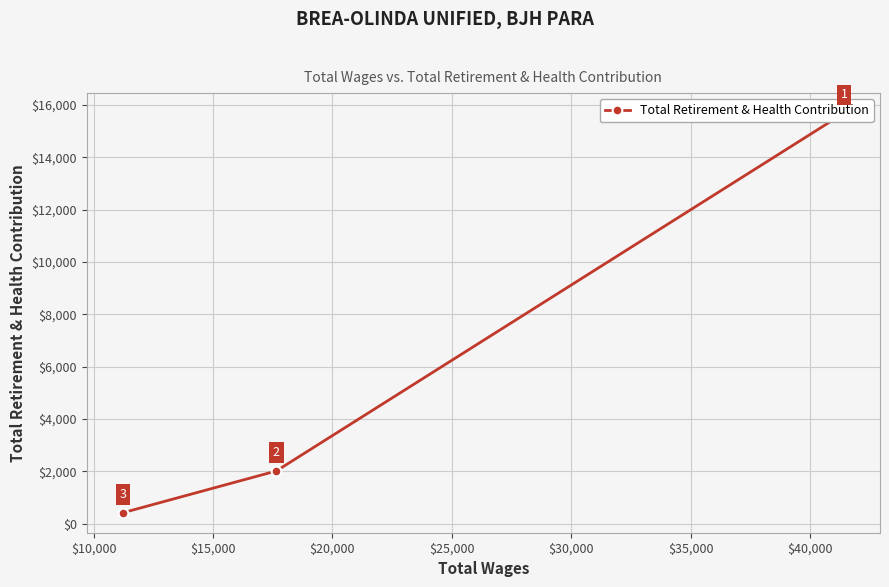

Count the number of values greater than 2017.

1